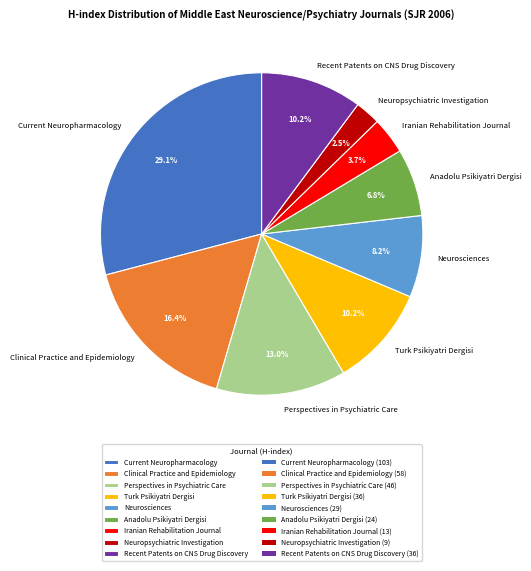

Is there any slice that represents more than half of the pie?

No